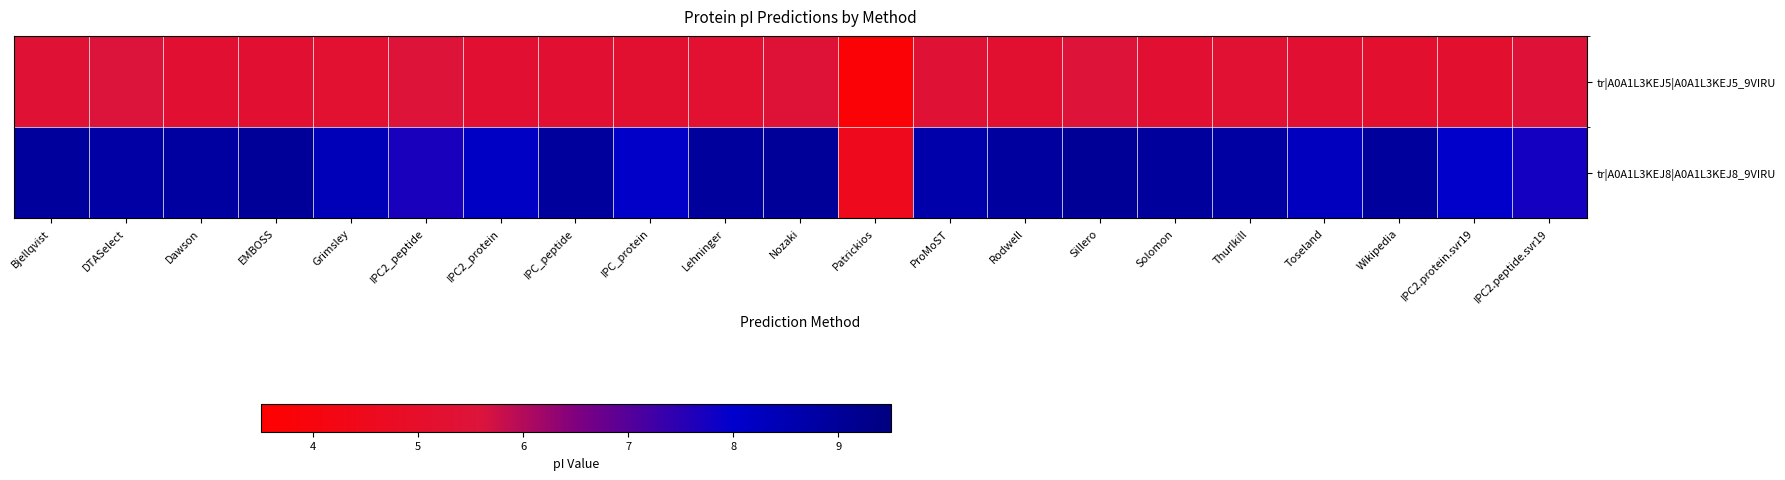

Reading right to left, extract all data points from this chart.

tr|A0A1L3KEJ5|A0A1L3KEJ5_9VIRU: IPC2.peptide.svr19=5.5	IPC2.protein.svr19=5.2	Wikipedia=5.2	Toseland=5.3	Thurlkill=5.3	Solomon=5.3	Sillero=5.5	Rodwell=5.2	ProMoST=5.4	Patrickios=3.7	Nozaki=5.4	Lehninger=5.2	IPC_protein=5.2	IPC_peptide=5.3	IPC2_protein=5.3	IPC2_peptide=5.5	Grimsley=5.2	EMBOSS=5.3	Dawson=5.3	DTASelect=5.6	Bjellqvist=5.4
tr|A0A1L3KEJ8|A0A1L3KEJ8_9VIRU: IPC2.peptide.svr19=7.8	IPC2.protein.svr19=8.1	Wikipedia=8.9	Toseland=8.3	Thurlkill=8.8	Solomon=8.9	Sillero=9.0	Rodwell=8.9	ProMoST=8.7	Patrickios=4.5	Nozaki=9.0	Lehninger=8.9	IPC_protein=8.1	IPC_peptide=8.9	IPC2_protein=8.2	IPC2_peptide=7.7	Grimsley=8.4	EMBOSS=9.0	Dawson=8.8	DTASelect=8.8	Bjellqvist=8.9